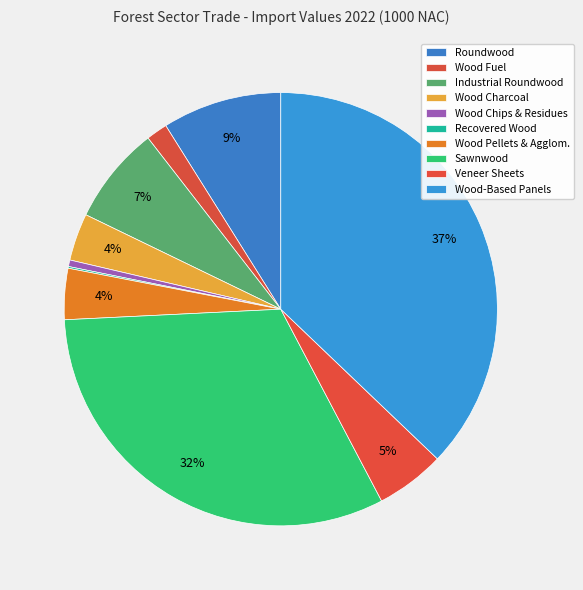

Rank the categories by value from lowest to highest.

RECOVERED POST-CONSUMER WOOD, WOOD CHIPS, PARTICLES AND RESIDUES, WOOD FUEL (INCLUDING WOOD FOR CHARCOAL), WOOD CHARCOAL, WOOD PELLETS AND OTHER AGGLOMERATES, VENEER SHEETS, INDUSTRIAL ROUNDWOOD, ROUNDWOOD (WOOD IN THE ROUGH), SAWNWOOD (INCLUDING SLEEPERS), WOOD-BASED PANELS